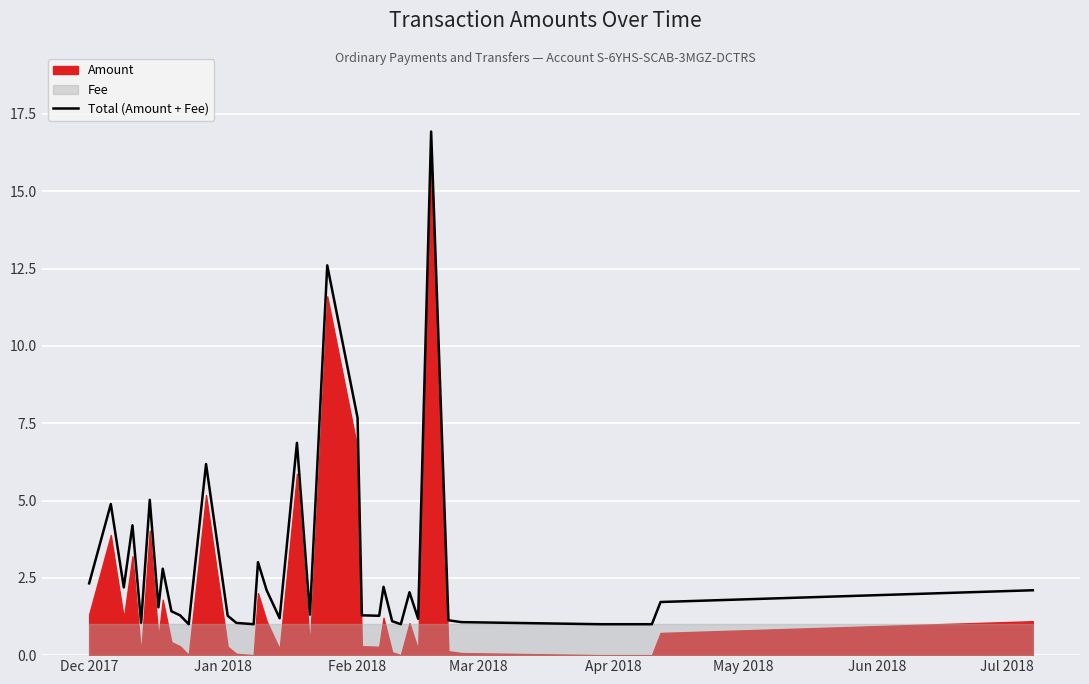

At which label is Total (Amount + Fee) closest to 8?

Feb 2018